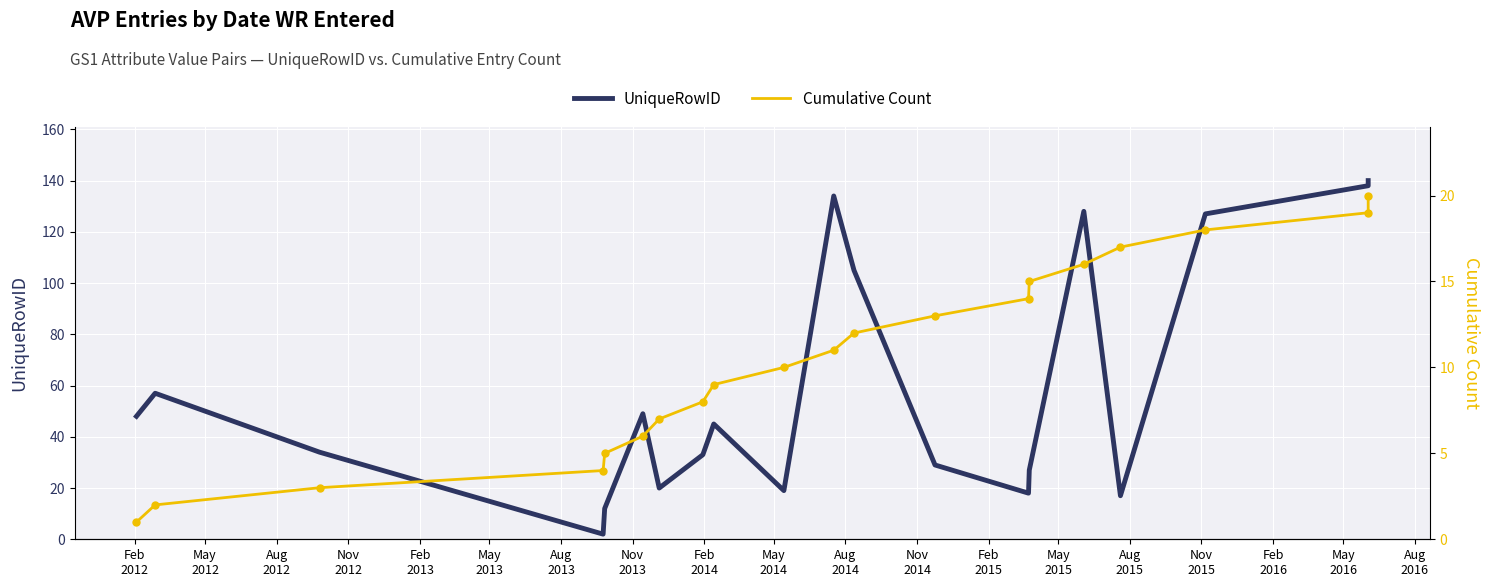

Is the value of UniqueRowID at Aug
2014 greater than the value of Cumulative Count at Aug
2015?

Yes